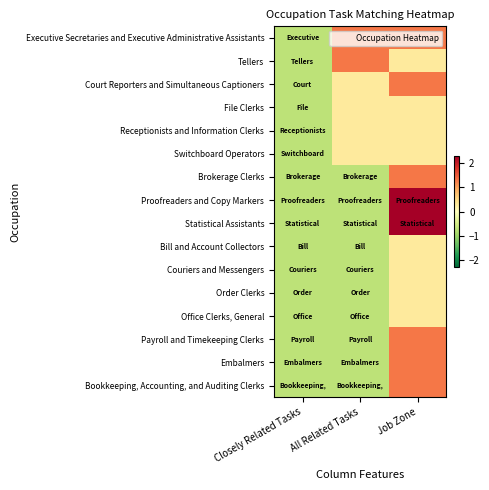

At All Related Tasks, list the series in order from smallest to largest.

Brokerage Clerks, Proofreaders and Copy Markers, Statistical Assistants, Bill and Account Collectors, Couriers and Messengers, Order Clerks, Office Clerks, General, Payroll and Timekeeping Clerks, Embalmers, Bookkeeping, Accounting, and Auditing Clerks, Court Reporters and Simultaneous Captioners, File Clerks, Receptionists and Information Clerks, Switchboard Operators, Executive Secretaries and Executive Administrative Assistants, Tellers